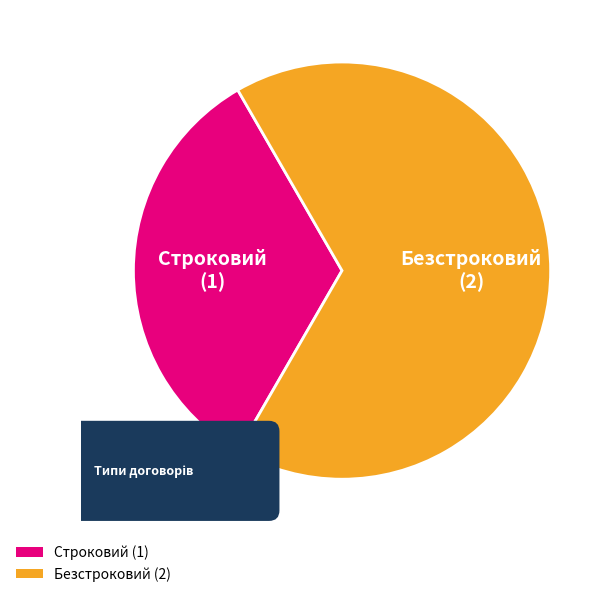

Rank the categories by value from highest to lowest.

Безстроковий, Строковий